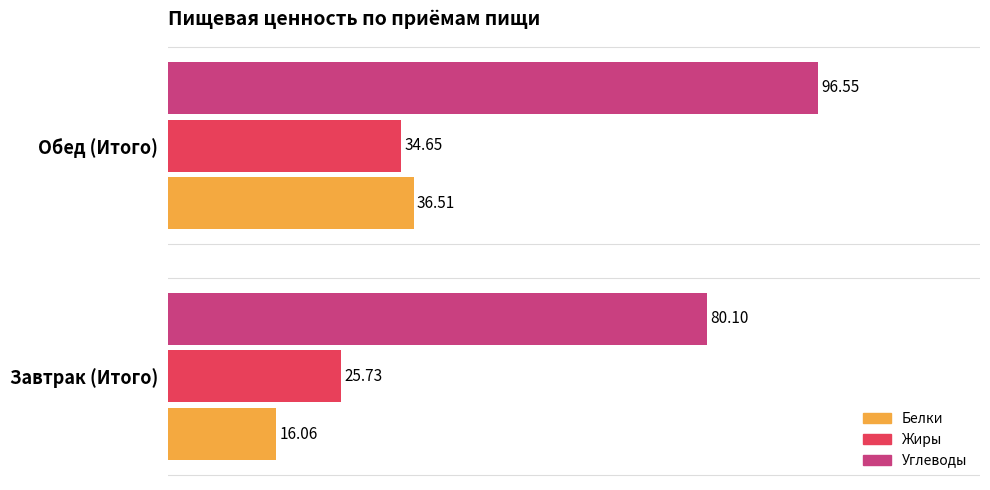

What is the sum of the Белки values at Завтрак (Итого) and Обед (Итого)?

52.6